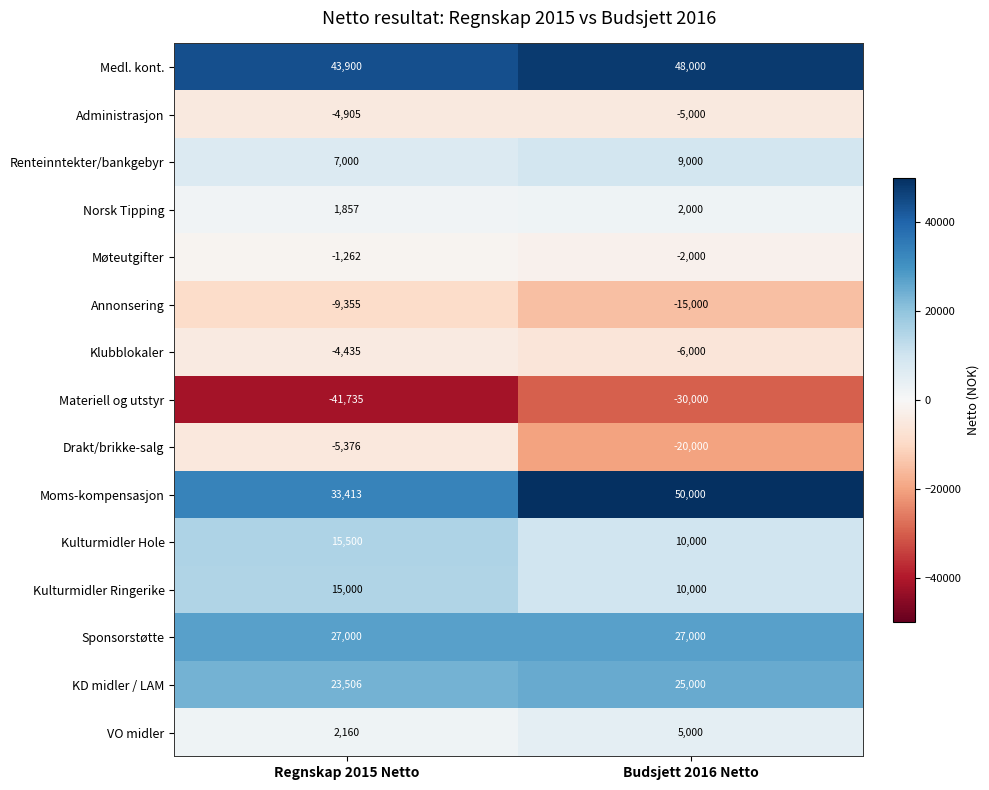

Which series has the largest total across all categories?

Medl. kont.